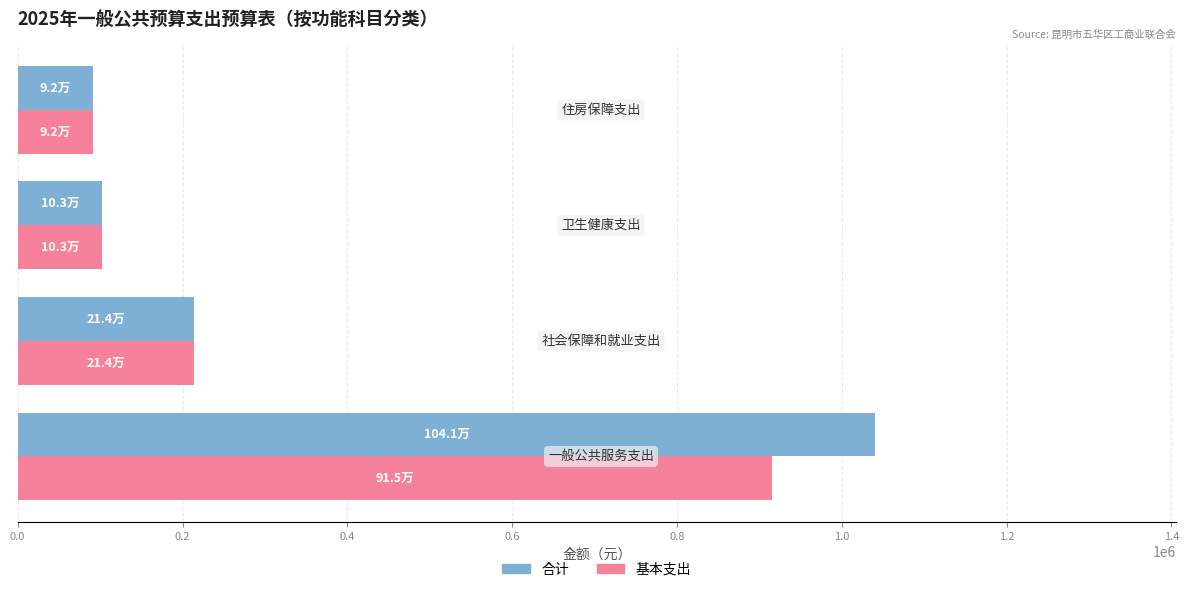

List the series in order of their peak value, highest first.

合计, 基本支出